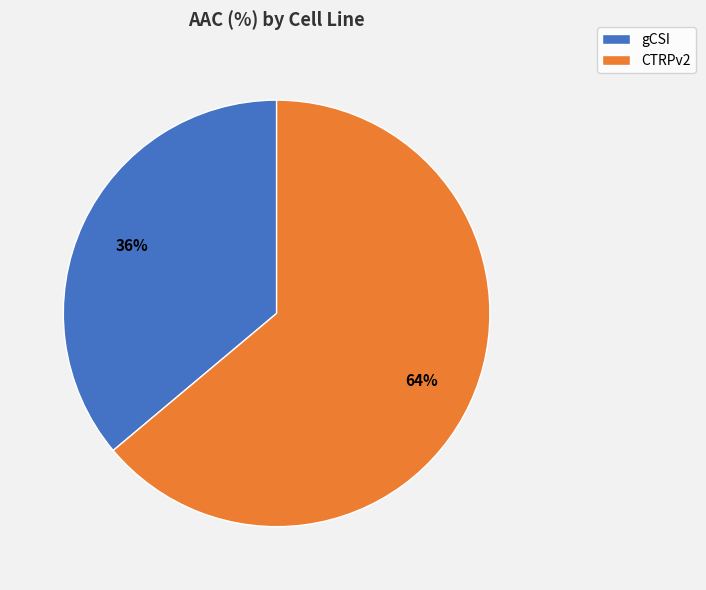

To the nearest percent, what percentage of the pie is CTRPv2?

64%